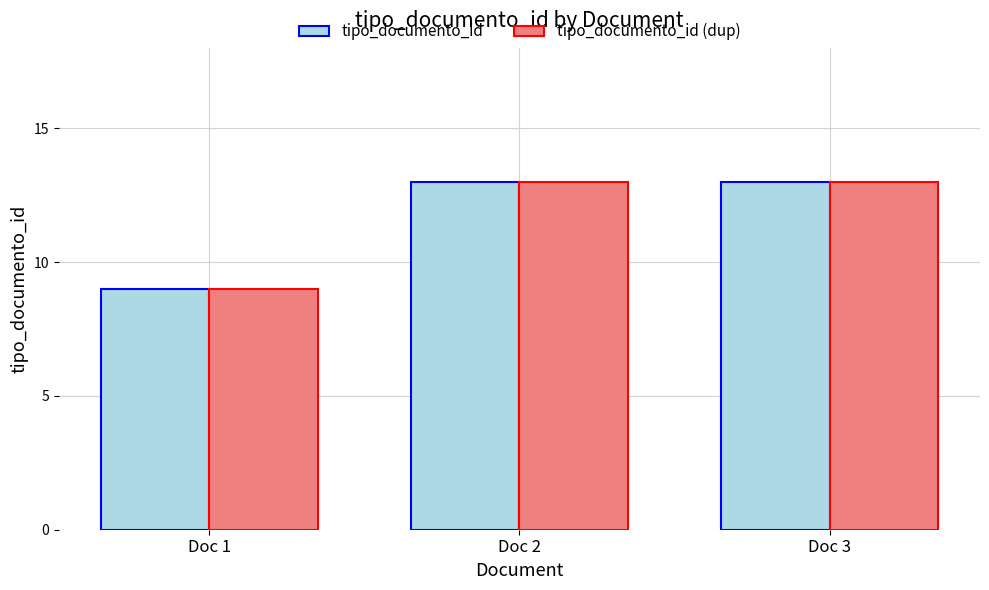

The tipo_documento_id (dup) series shows 3 at Doc 3. True or false?

False